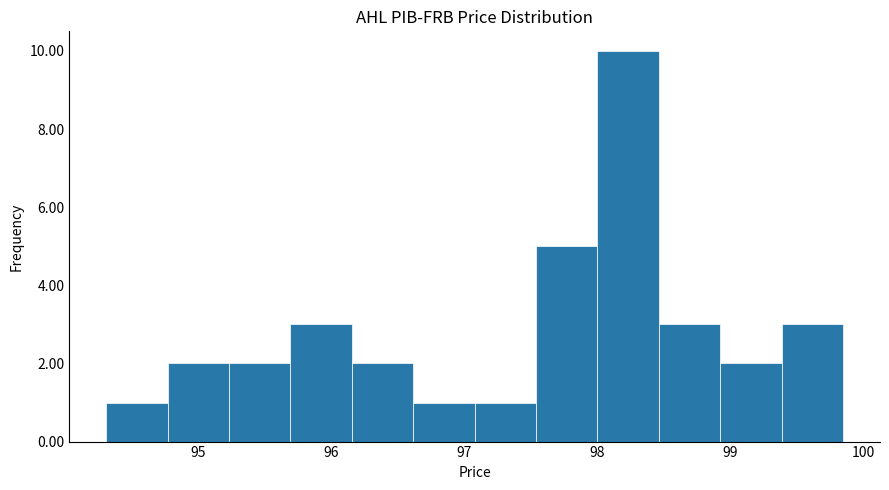

Reading left to right, list every bar in this chart as the range it spans on the x-axis followed by its height. Neither the bar edges nor the heights are printed on the chart, so give them approximately, as read against the axes.

94.3 to 94.8: 1
94.8 to 95.2: 2
95.2 to 95.7: 2
95.7 to 96.2: 3
96.2 to 96.6: 2
96.6 to 97.1: 1
97.1 to 97.5: 1
97.5 to 98.0: 5
98.0 to 98.5: 10
98.5 to 98.9: 3
98.9 to 99.4: 2
99.4 to 99.9: 3